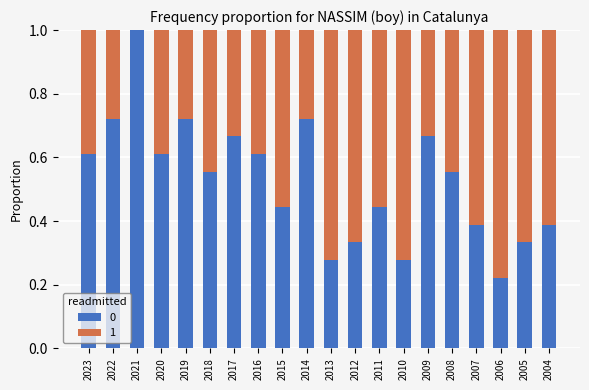

What is the maximum value for 0?

1.0